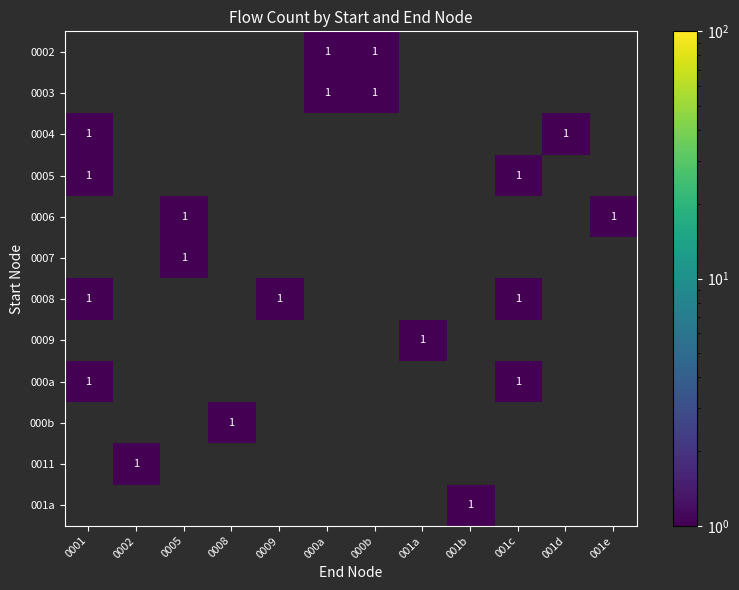

Rank the series by their maximum value, from highest to lowest.

0002, 0003, 0004, 0005, 0006, 0007, 0008, 0009, 000a, 000b, 0011, 001a